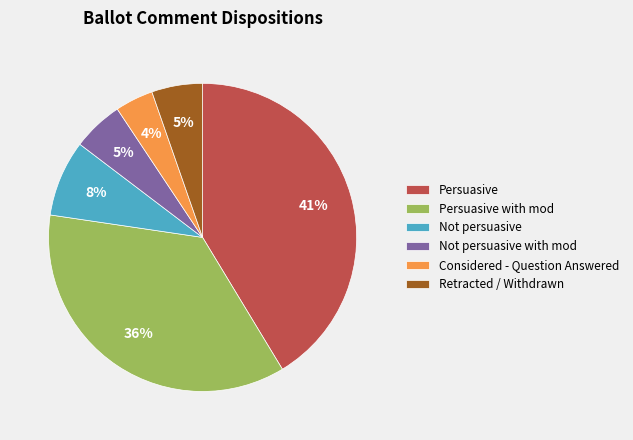

Is there any slice that represents more than half of the pie?

No